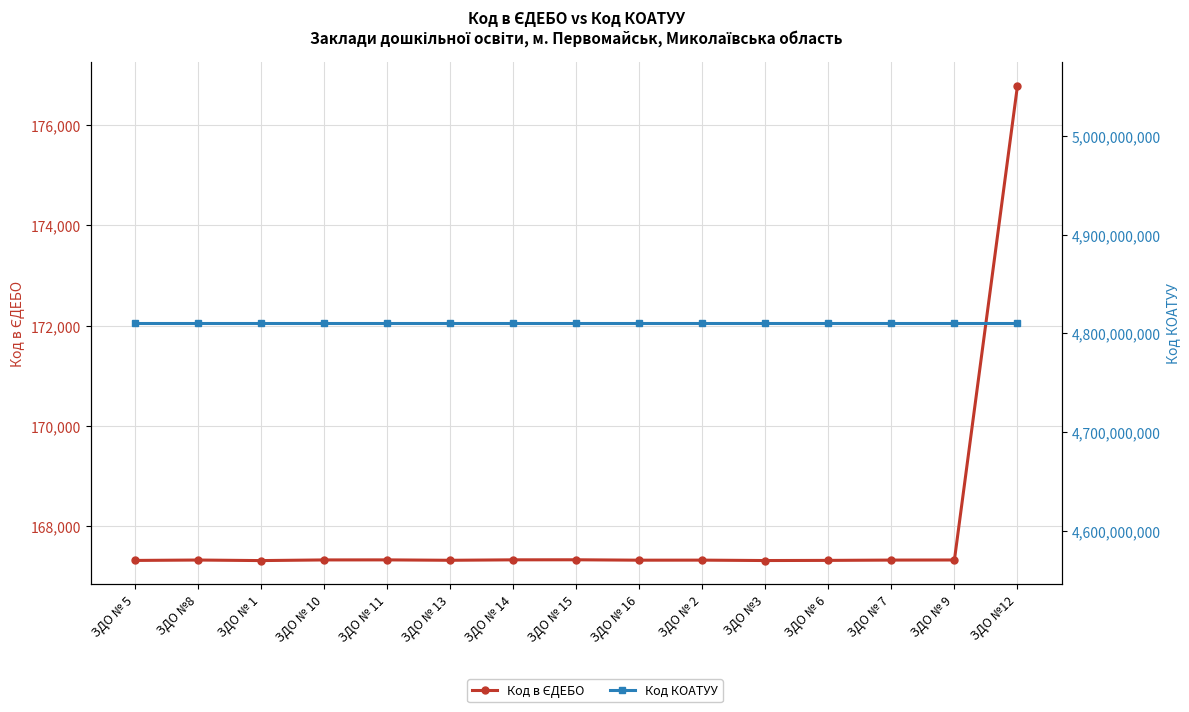

Between ЗДО № 13 and ЗДО № 14, which series saw the biggest shift?

Код в ЄДЕБО